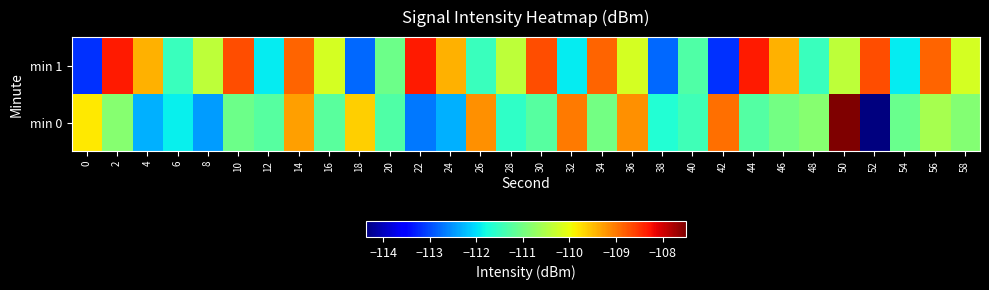

At 8, list the series in order from smallest to largest.

min 0, min 1